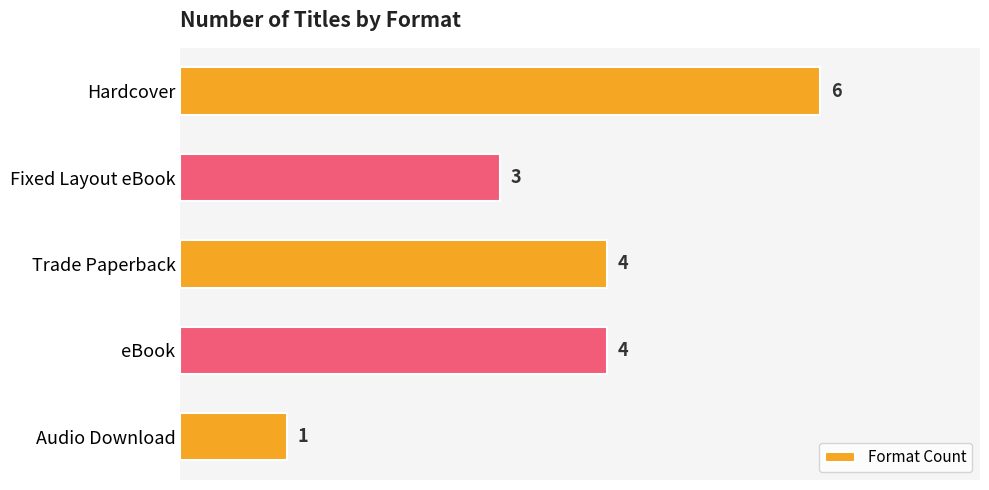

Reading top to bottom, extract all data points from this chart.

Hardcover=6	Fixed Layout eBook=3	Trade Paperback=4	eBook=4	Audio Download=1